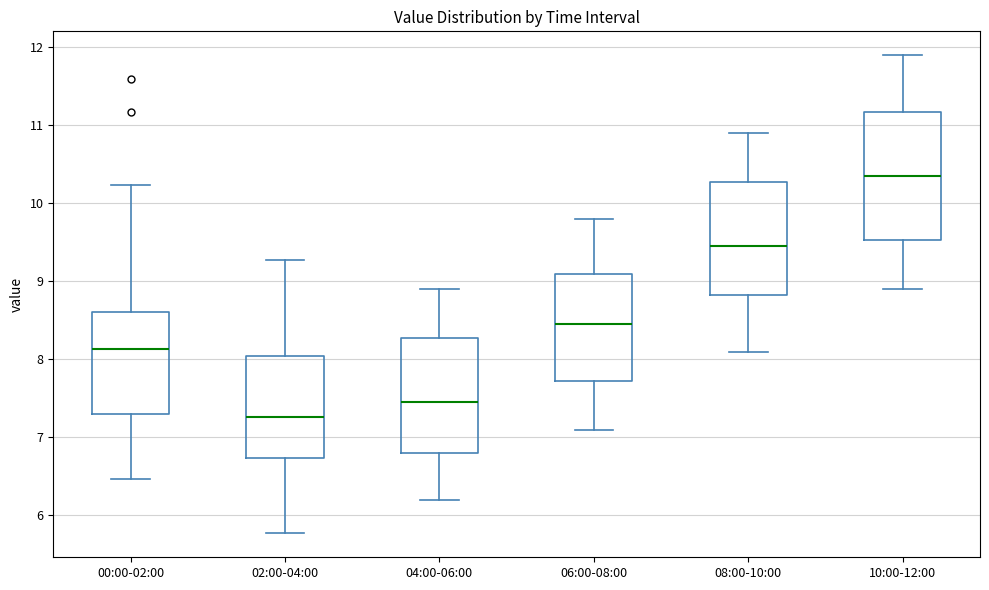

Comparing the boxes themselves (not the whiskers), which one is the tallest?

10:00-12:00